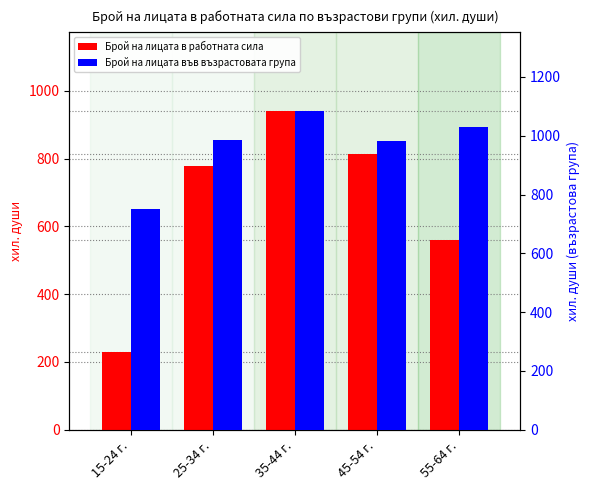

What is the average value of the Брой на лицата във възрастовата група series?

966.4